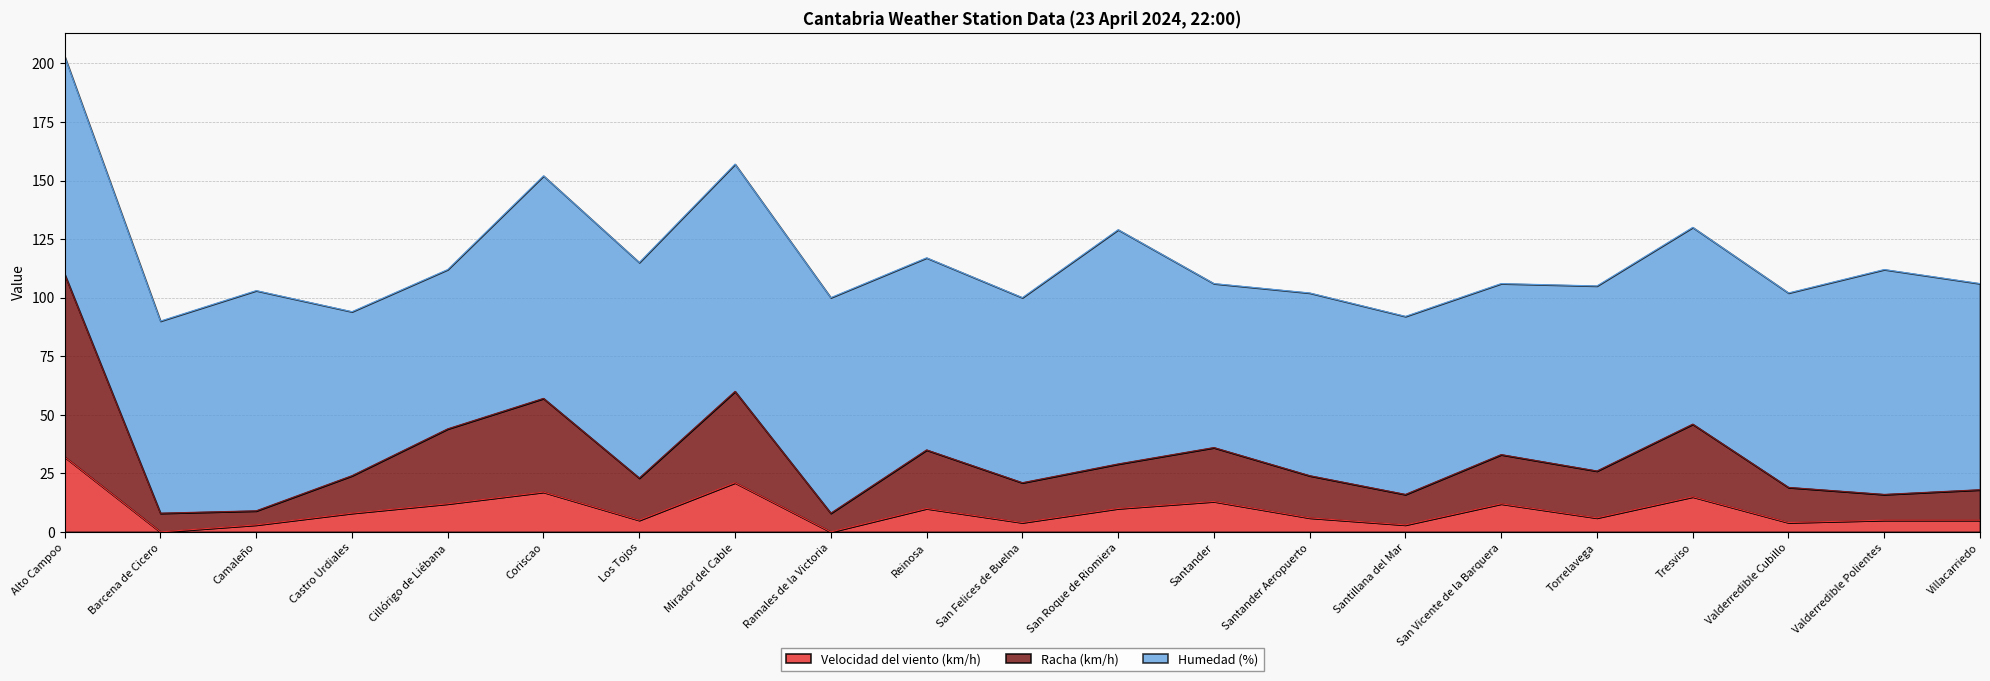

True or false: Velocidad del viento (km/h) and Racha (km/h) intersect in this chart.

False